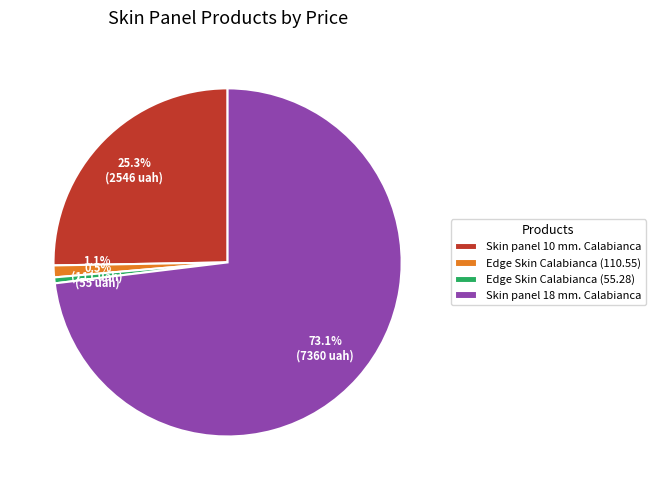

Which category has the smallest portion of the pie?

Edge Skin Calabianca (55.28)